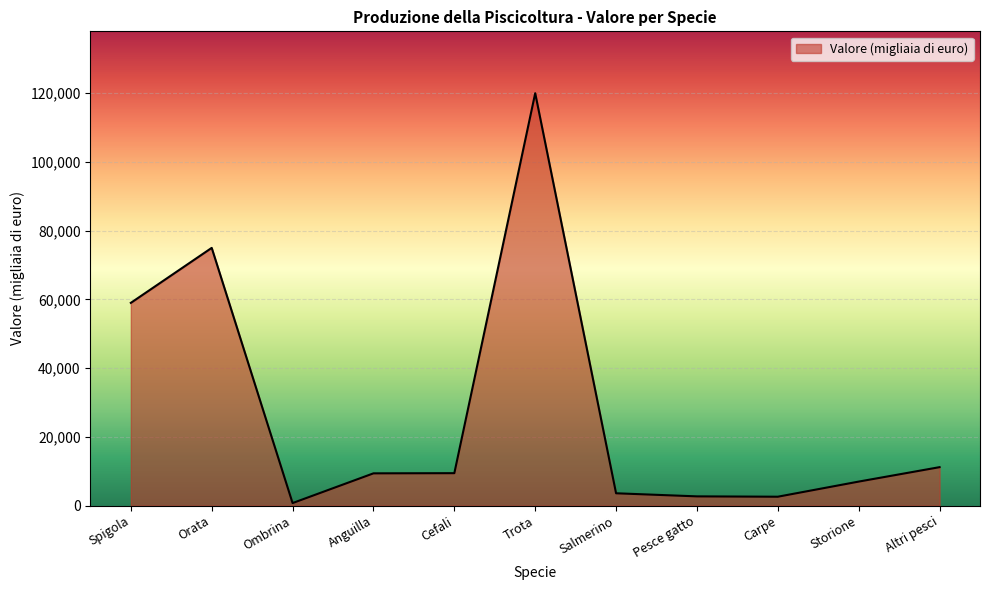

True or false: the data shows 31953 at Trota.

False